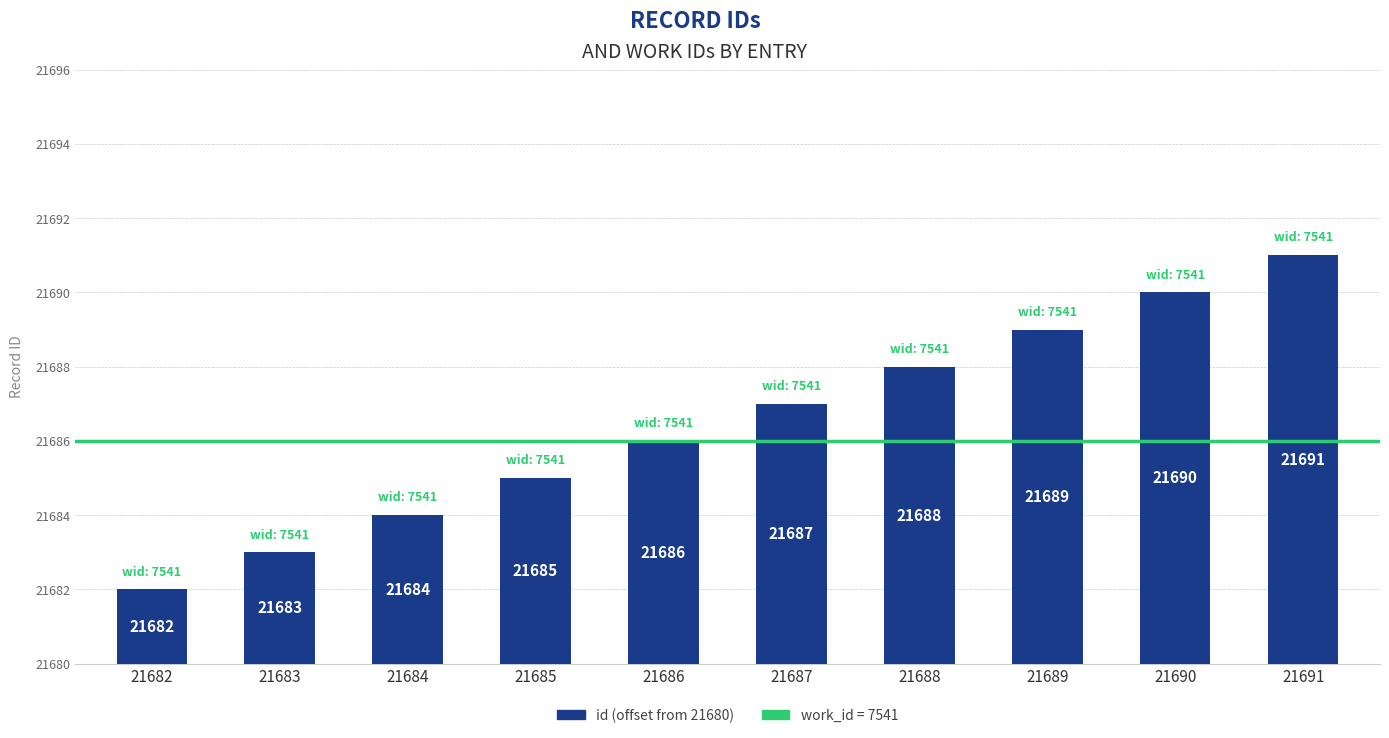

What is the value of the 9th bar from the left?

10